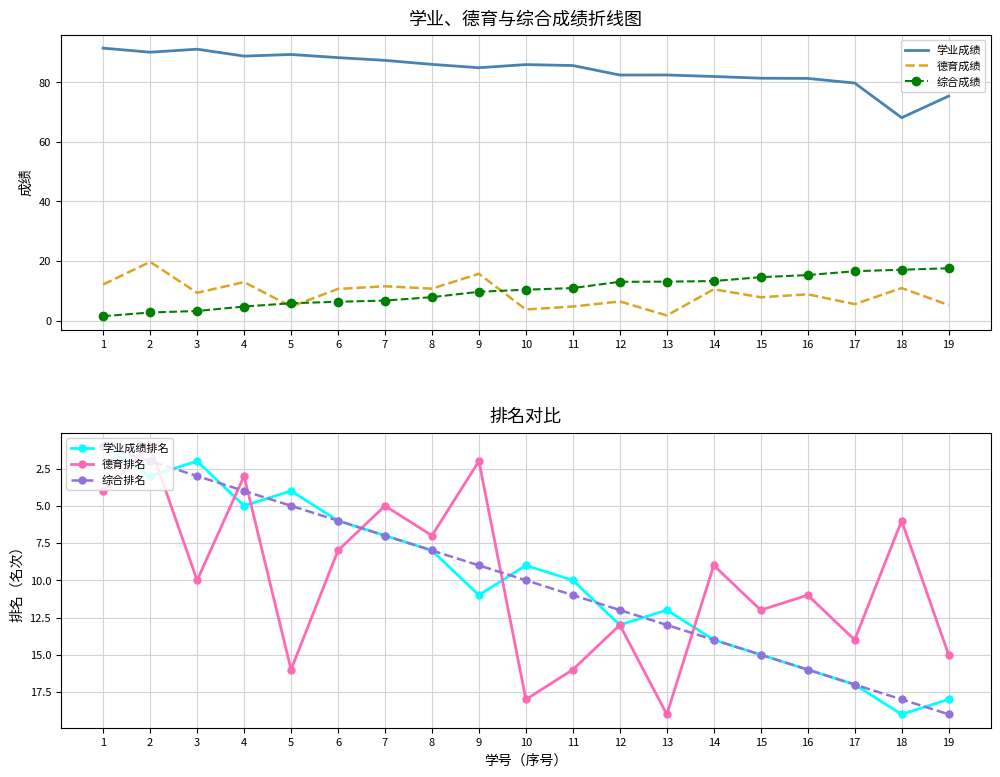

What is the difference between the second highest and minimum values in the 综合成绩 series?

15.6